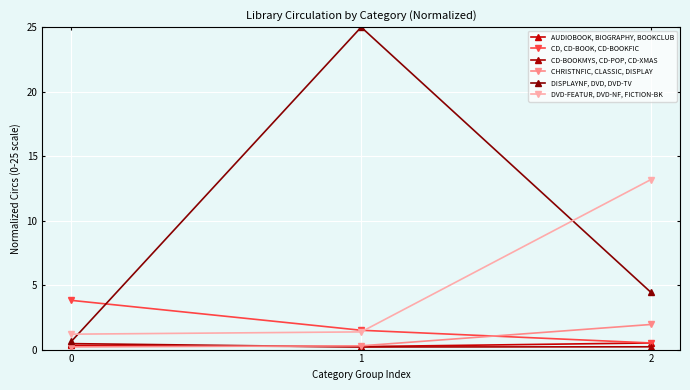

At how many categories does at least one series exceed 21?

1